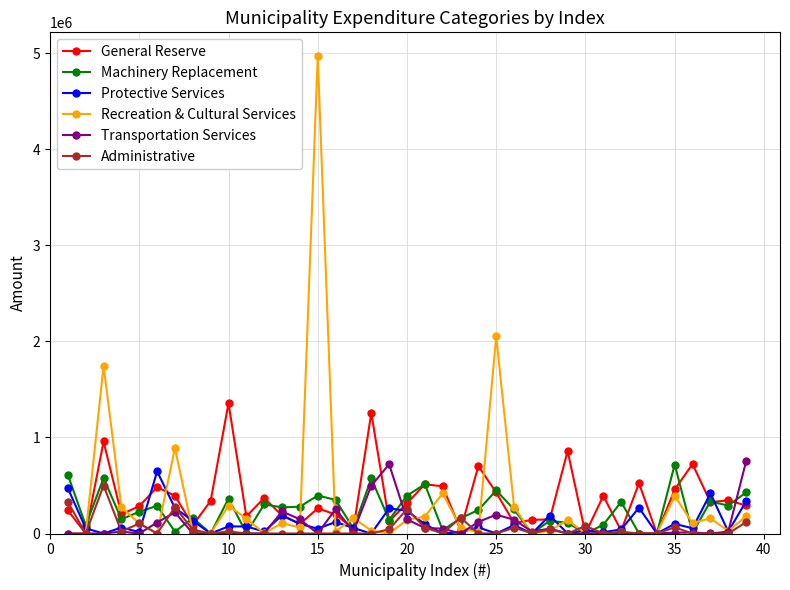

True or false: General Reserve has more than 2 points higher than both neighbors.

True